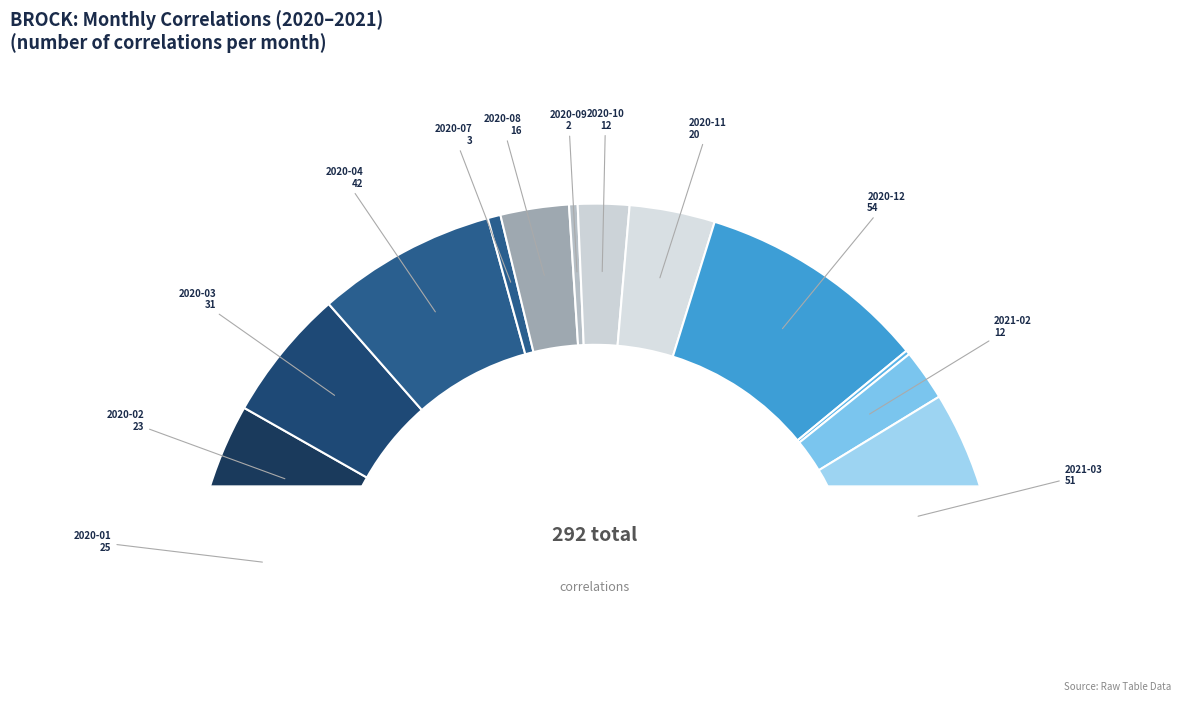

To the nearest percent, what percentage of the pie is 2020-08?

5%